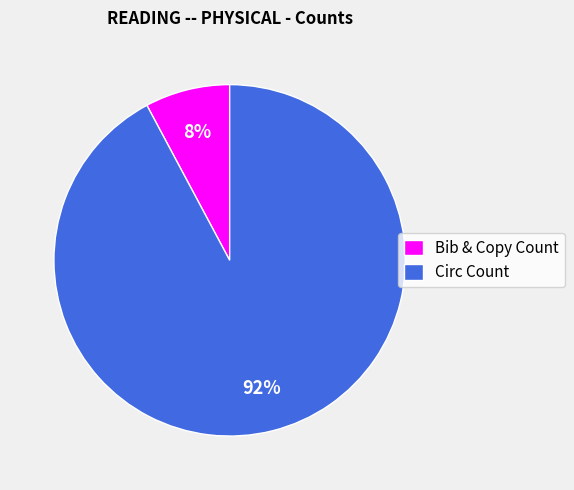

Is it true that Bib & Copy Count is 8% of the pie?

True